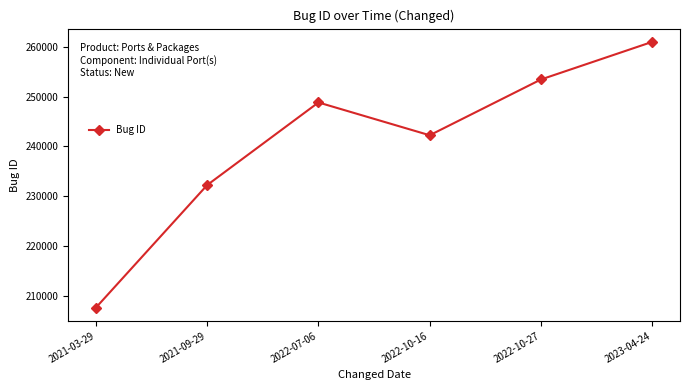

What is the change in value from 2021-09-29 to 2022-07-06?

+16579